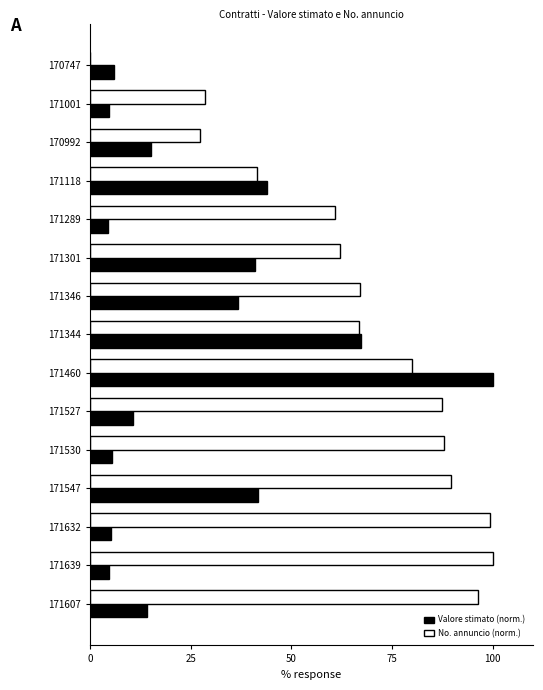

What is the average value of the No. annuncio (norm.) series?

66.3